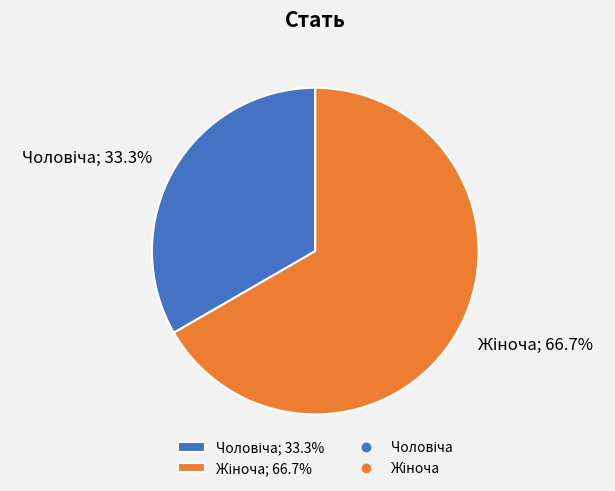

Does any single category account for the majority?

Yes